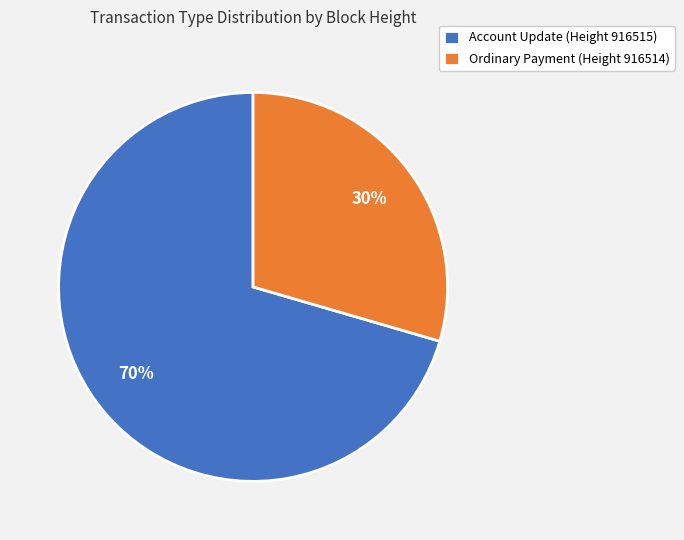

True or false: Account Update (Height 916515) accounts for 70% of the total.

True